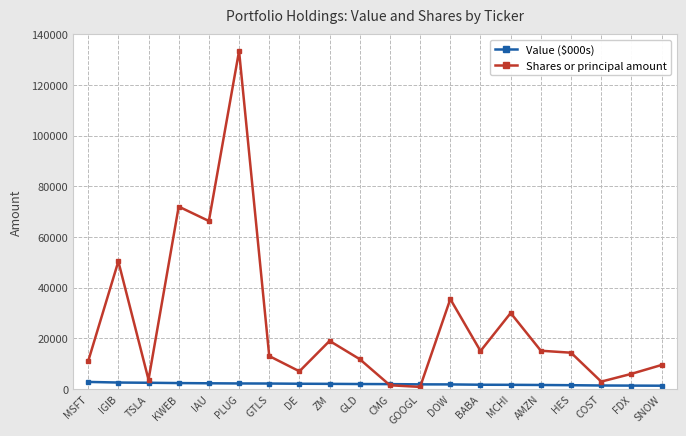

What is the approximate value of Shares or principal amount at COST, to the nearest 50?

2950